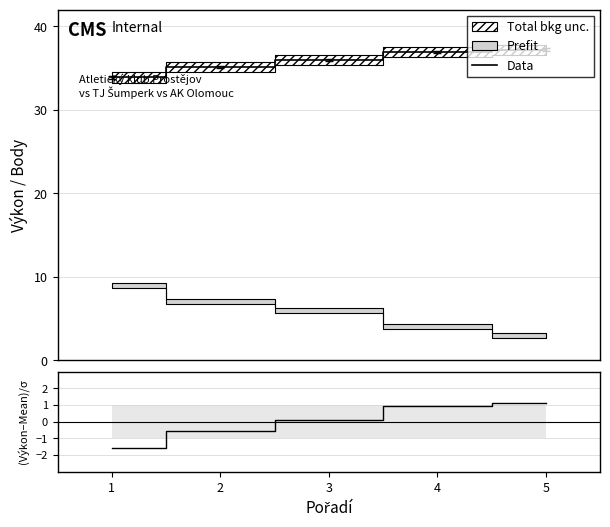

True or false: Data and (Výkon-Mean)/σ cross at least once.

False